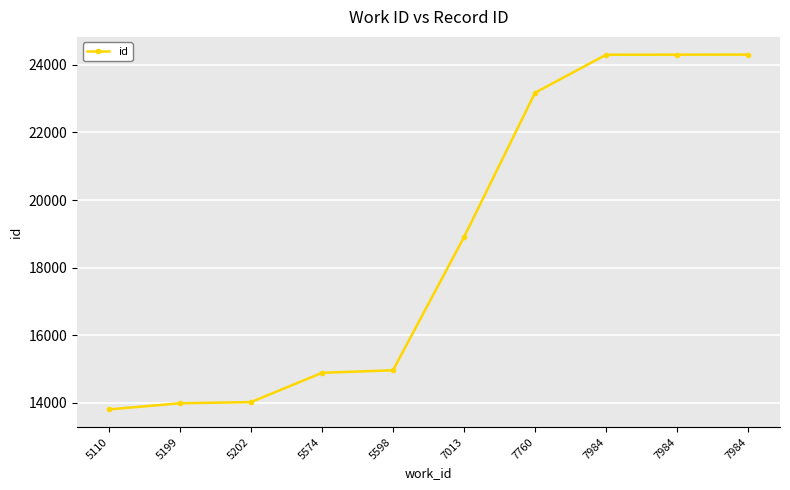

Is this an area chart (filled region under the line)?

No